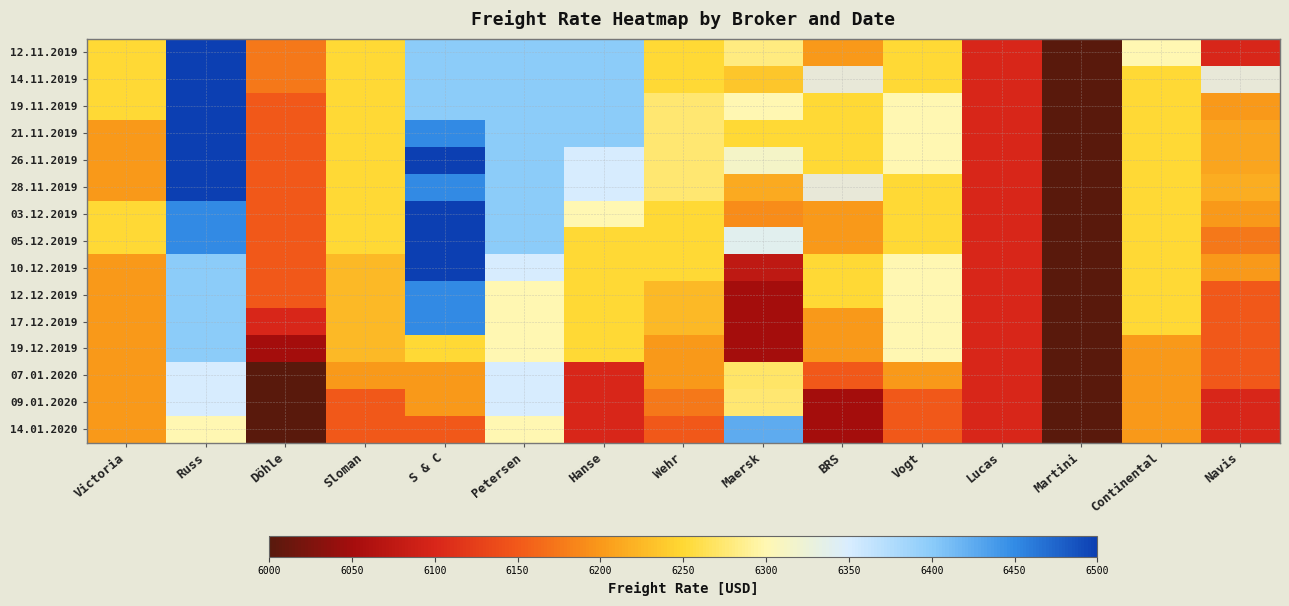

What is the lowest value of the 26.11.2019 series?

6000.0